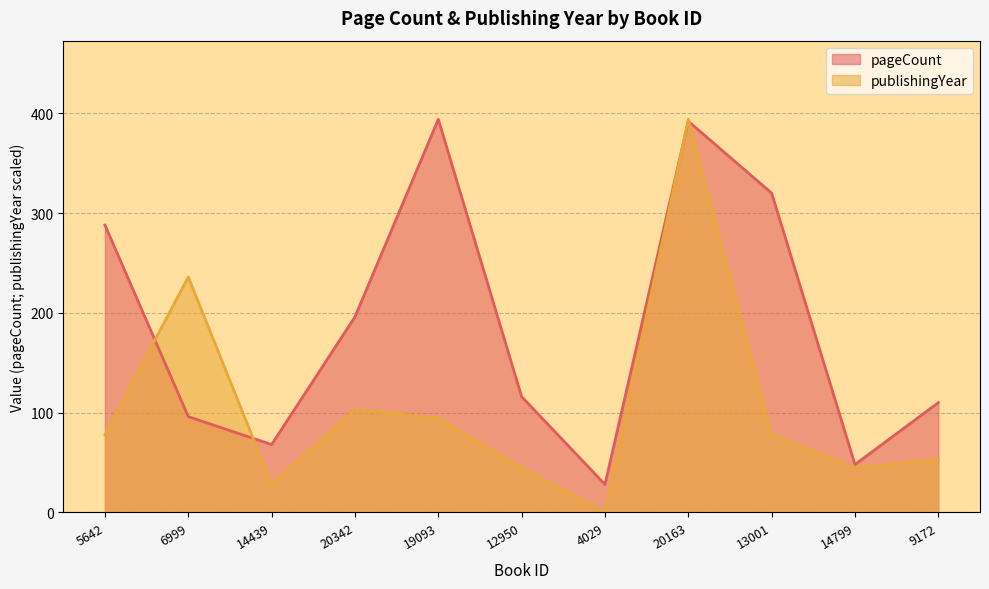

What is the change in value from 14439 to 12950?

+48